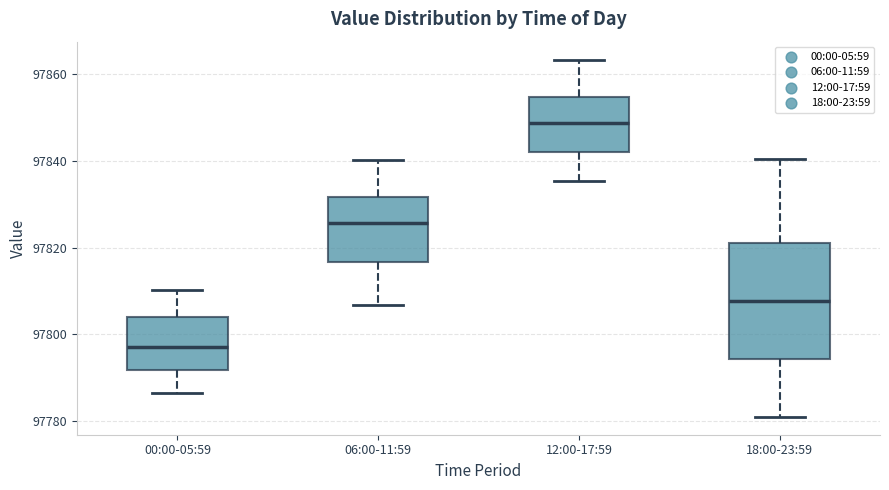

Reading left to right, transcribe this box plot: for each box, give where its median line is, the range the box spans, and where its two whiskers end, as read against the y-axis. The values are not printed on the chart, so give them approximately, as read against the axis.

00:00-05:59: median 97798, box 97792 to 97804, whiskers 97786 to 97810
06:00-11:59: median 97826, box 97816 to 97832, whiskers 97806 to 97840
12:00-17:59: median 97848, box 97842 to 97854, whiskers 97836 to 97864
18:00-23:59: median 97808, box 97794 to 97822, whiskers 97780 to 97840